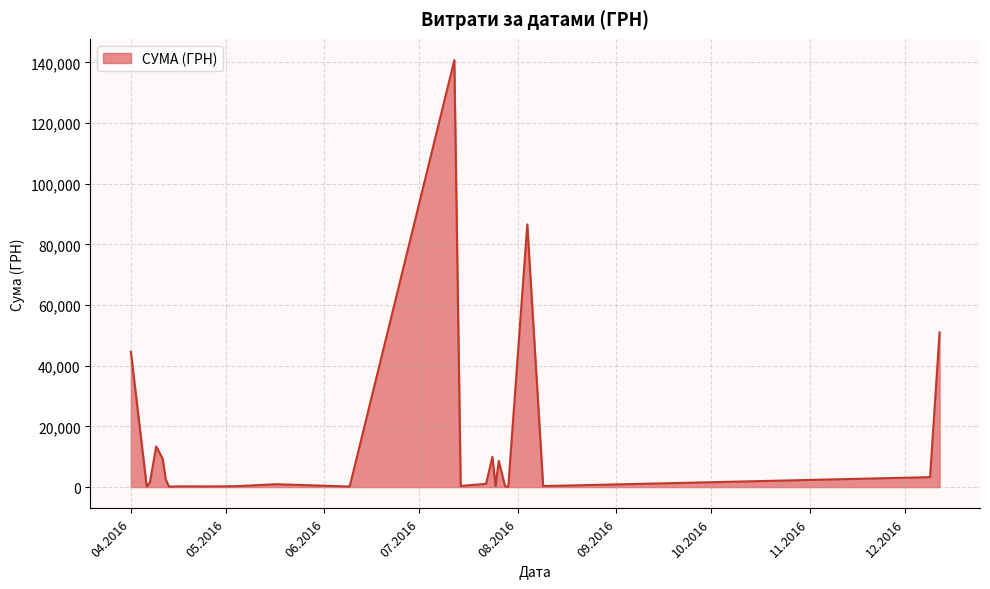

What is the maximum value shown in the chart?

140706.2